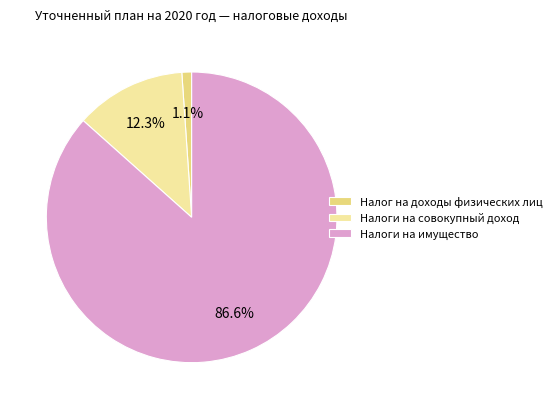

Which category accounts for the majority?

Налоги на имущество